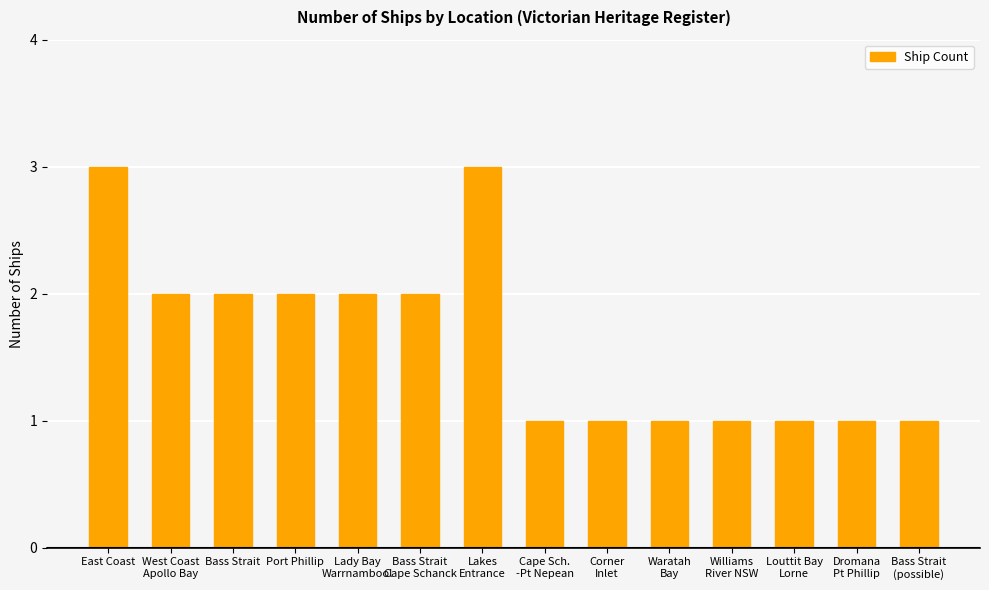

What is the smallest value displayed?

1